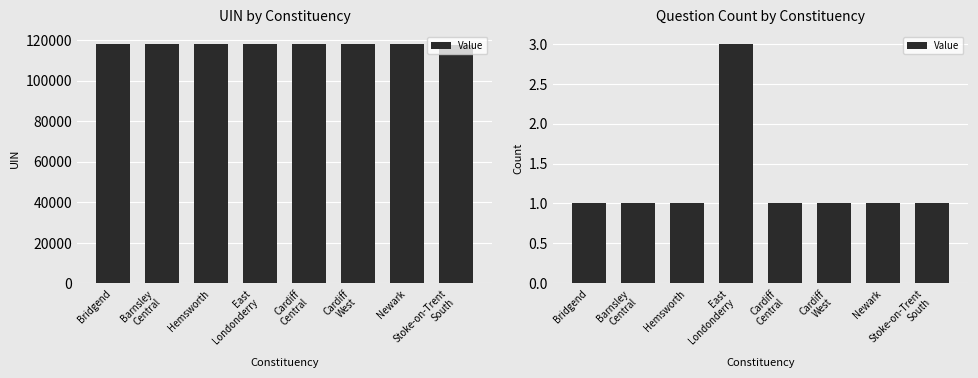

What position from the left is Bridgend?

1